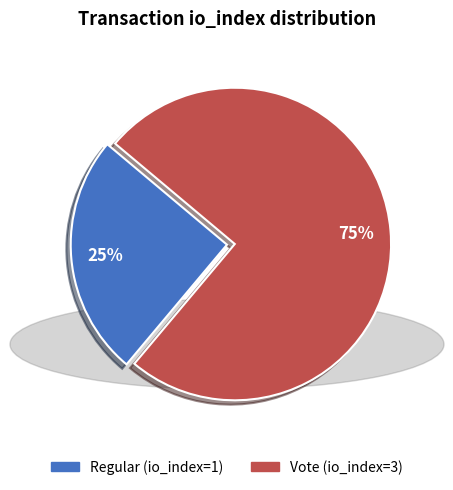

How many slices are in this pie chart?

2